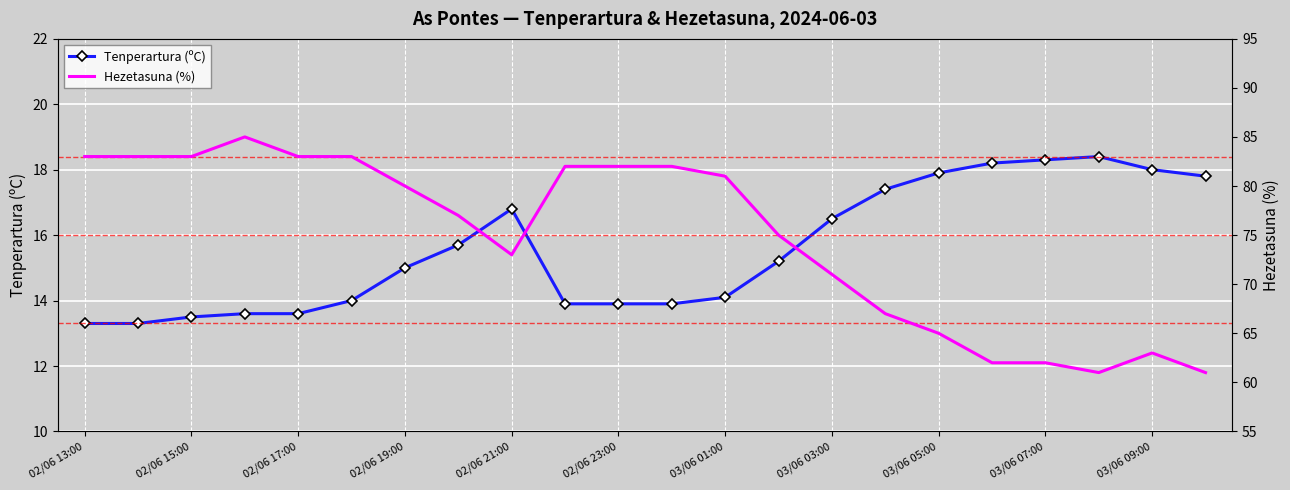

Is it true that Tenperartura (ºC) equals 22.3 at 02/06 23:00?

False